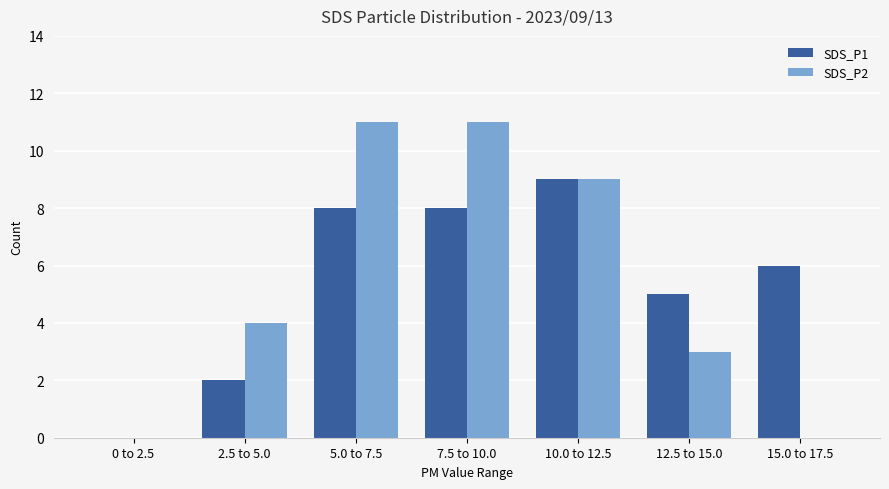

Reading left to right, transcribe all the data shown in this chart.

SDS_P1: 0 to 2.5=0	2.5 to 5.0=2	5.0 to 7.5=8	7.5 to 10.0=8	10.0 to 12.5=9	12.5 to 15.0=5	15.0 to 17.5=6
SDS_P2: 0 to 2.5=0	2.5 to 5.0=4	5.0 to 7.5=11	7.5 to 10.0=11	10.0 to 12.5=9	12.5 to 15.0=3	15.0 to 17.5=0